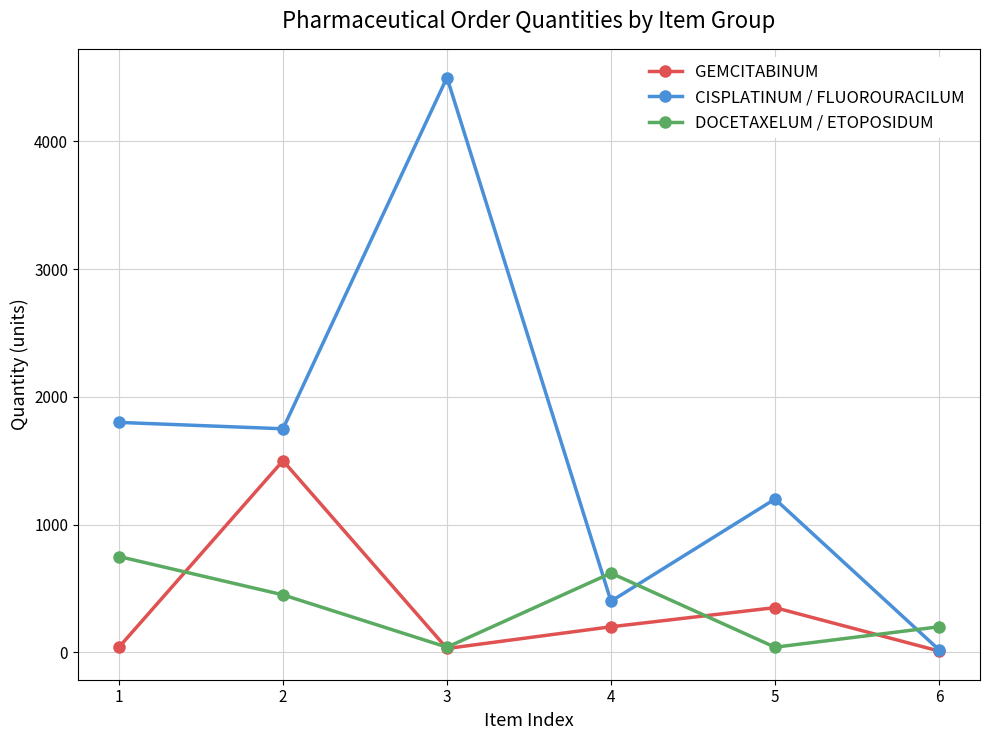

The value of DOCETAXELUM / ETOPOSIDUM at 5 is 40. True or false?

True